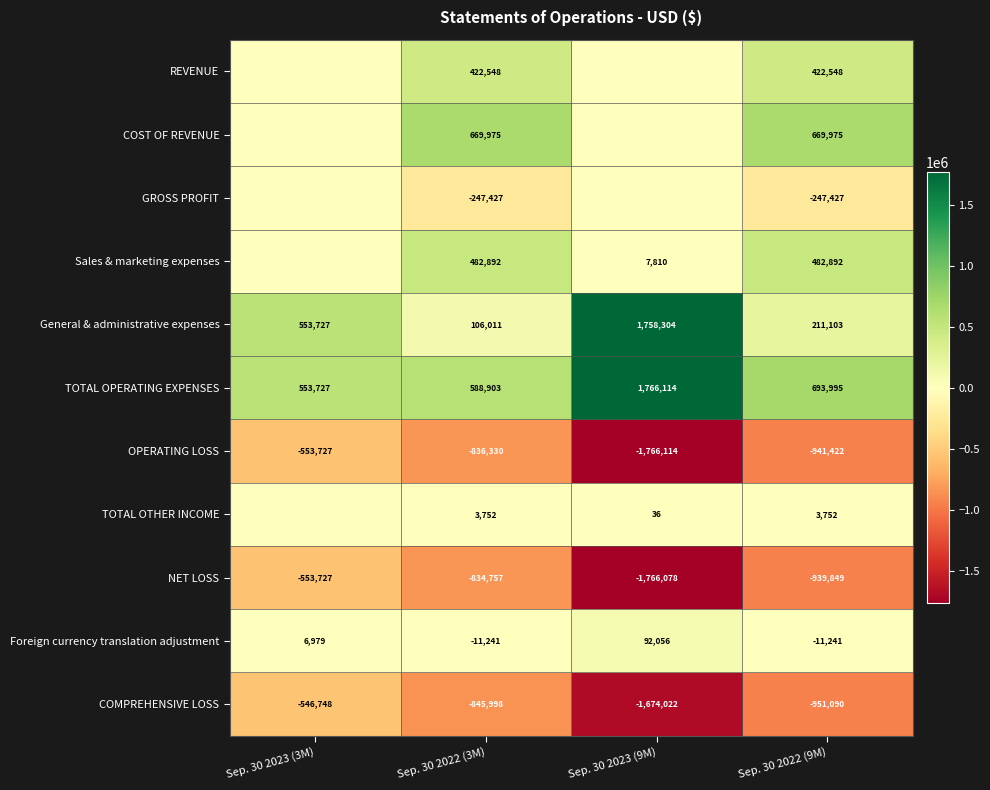

The General & administrative expenses series shows 211103 at Sep. 30 2022 (9M). True or false?

True